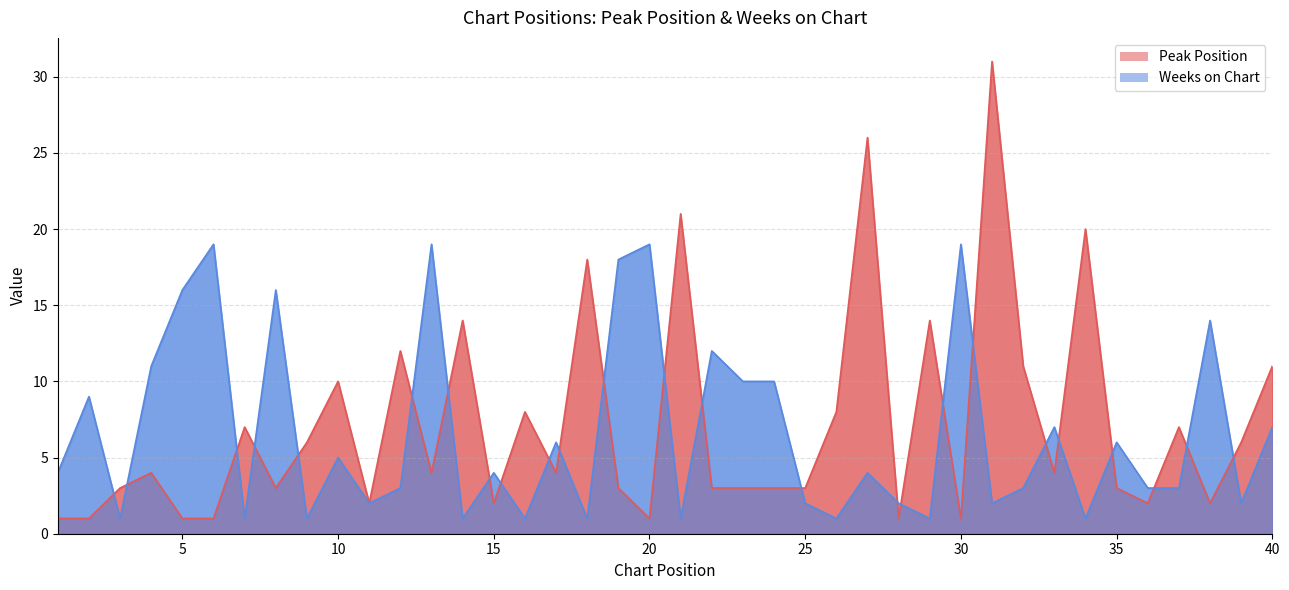

Which category has the lowest value across all series?

1